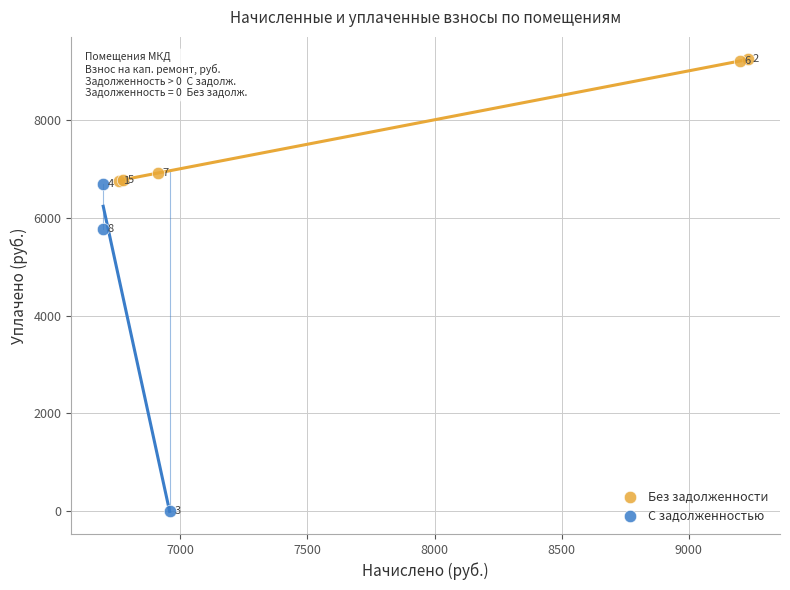

Which series contains the highest Y value?

Без задолженности